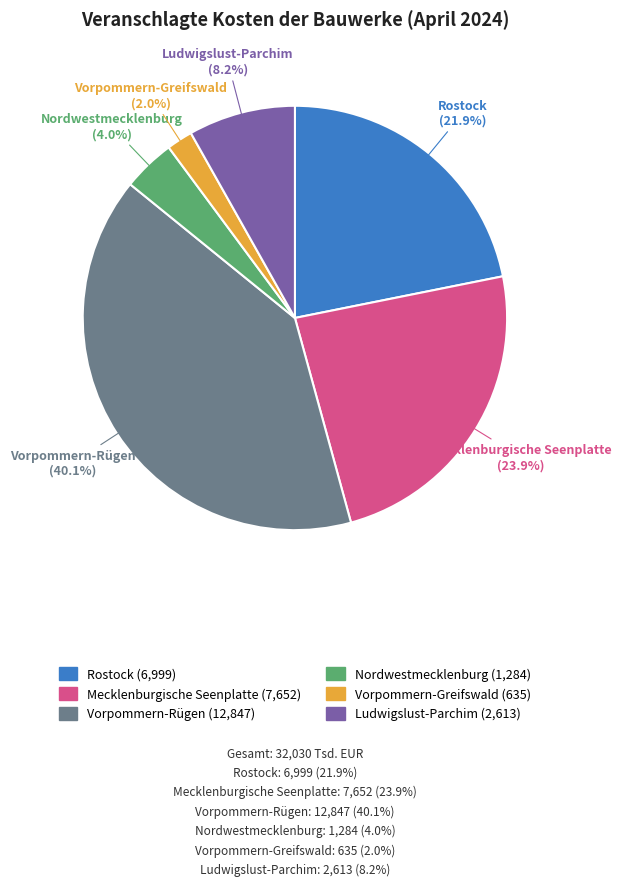

Does Rostock account for over 50% of the chart?

No